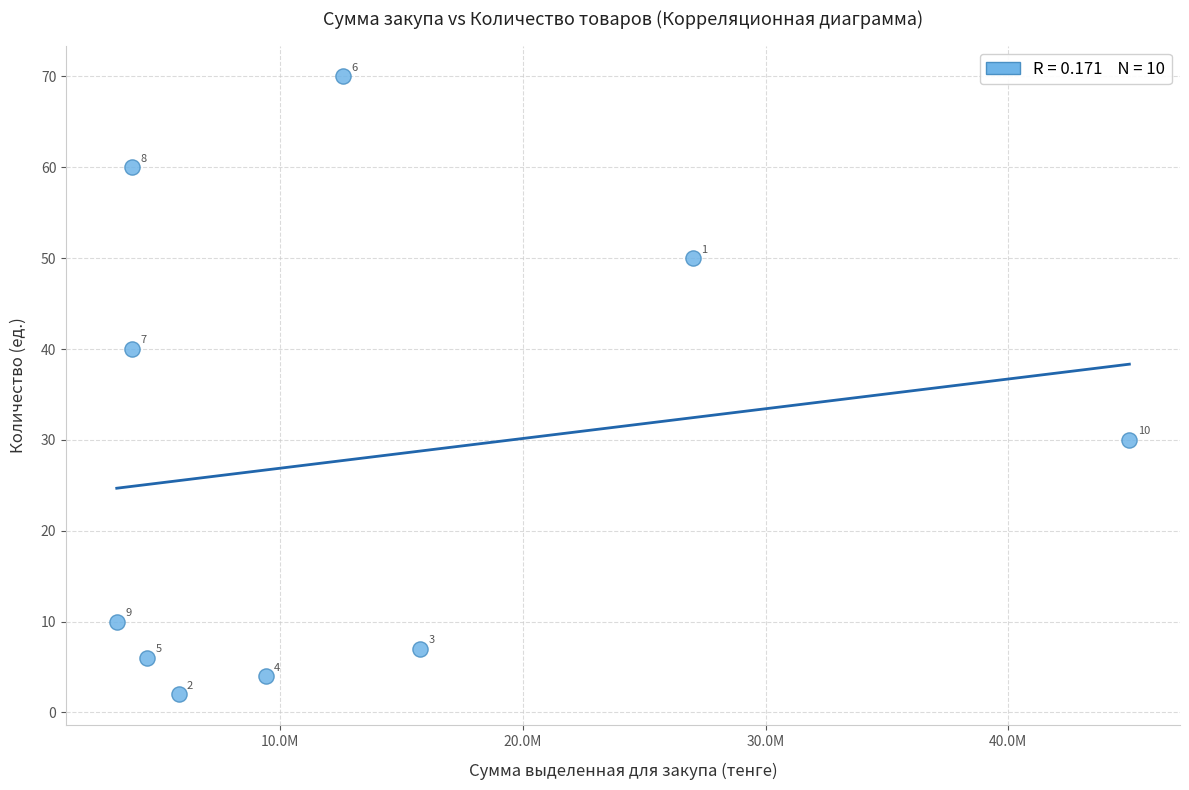

What is the range of X values (max minus min)?

41748400